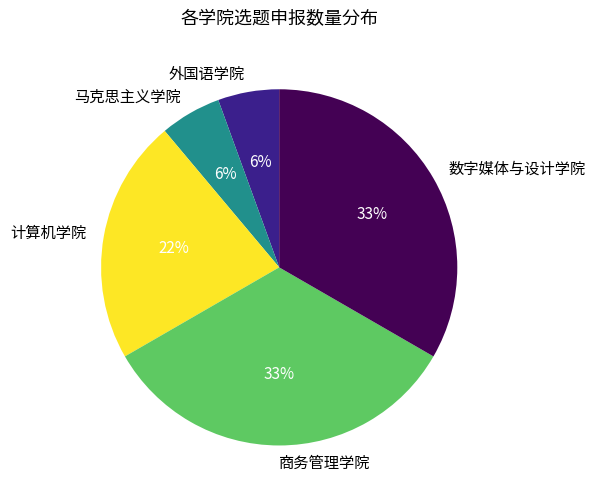

To the nearest percent, what is the average slice percentage?

20%